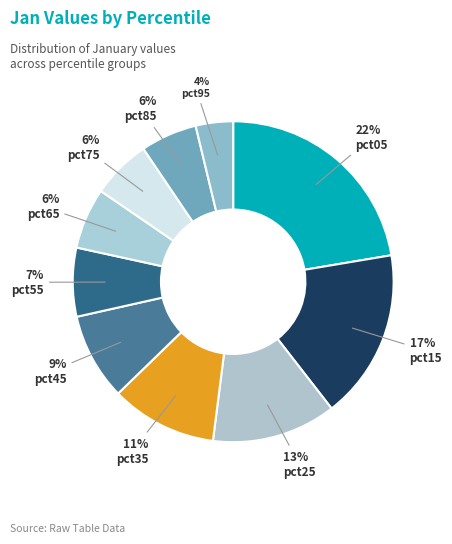

Is it true that pct25 is 13% of the pie?

True